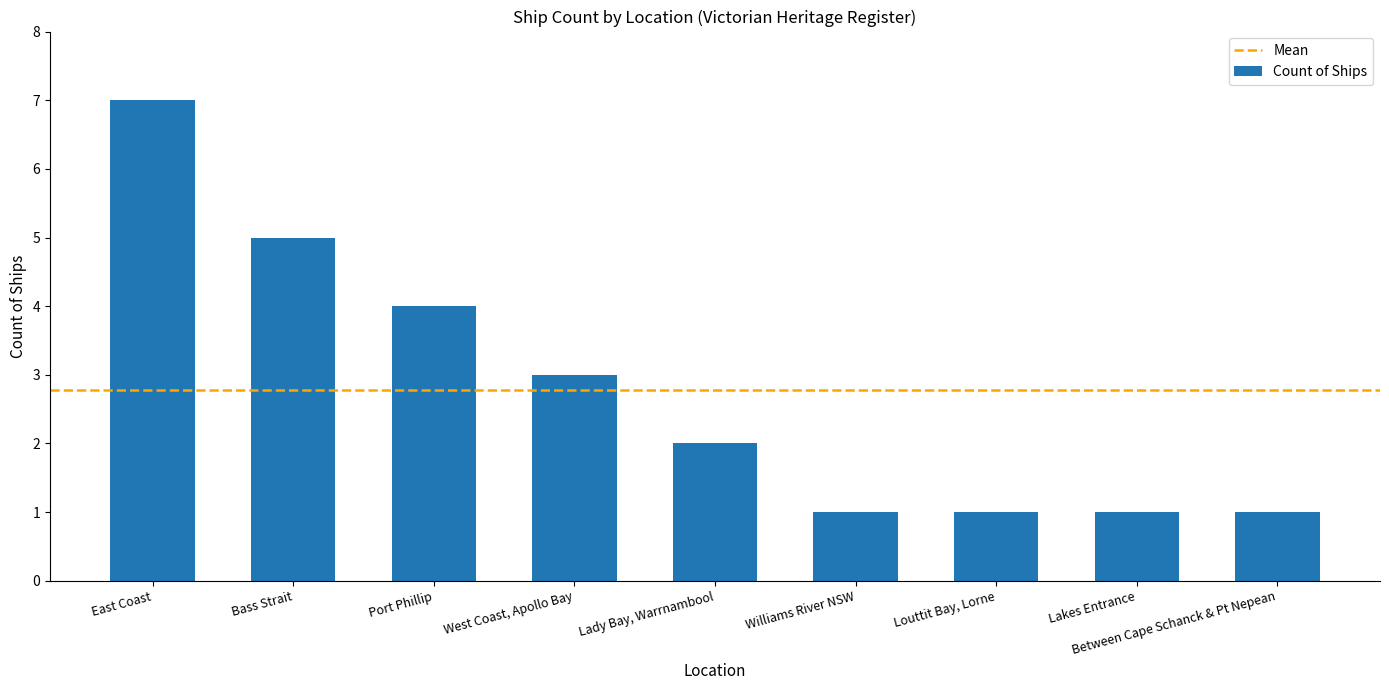

What is the difference between the second highest and second lowest values?

4